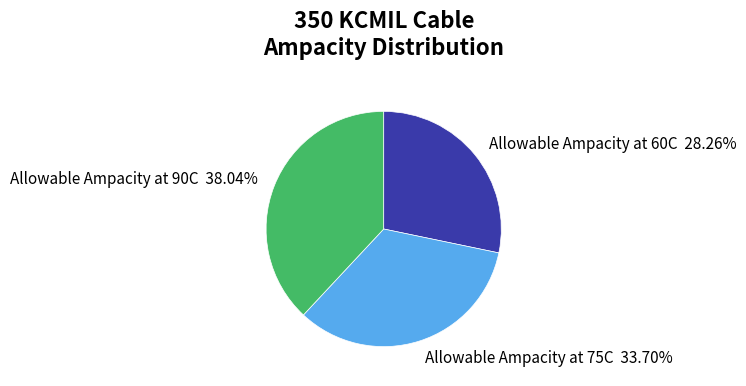

To the nearest percent, what is the difference between the largest and smallest slice percentages?

10%